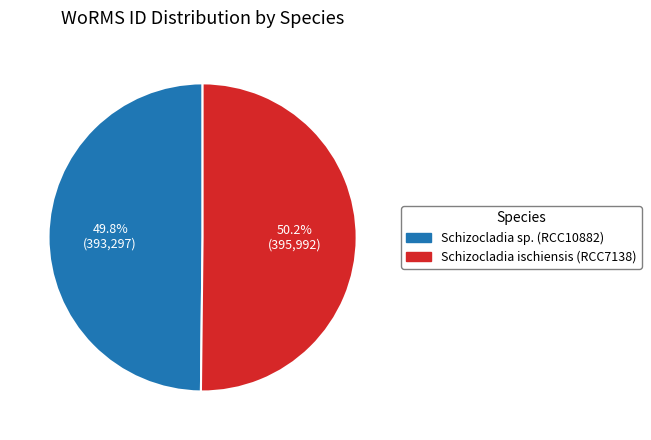

Is there a majority slice in this chart?

Yes